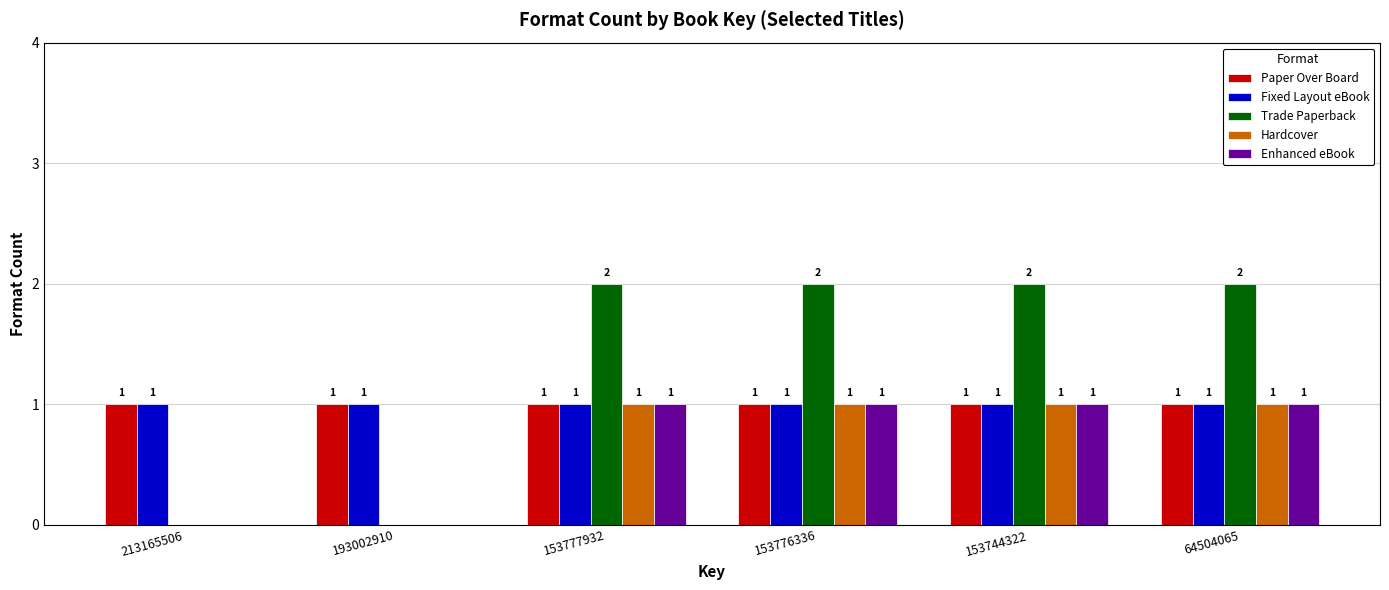

Is it true that Trade Paperback equals 2 at 64504065?

True